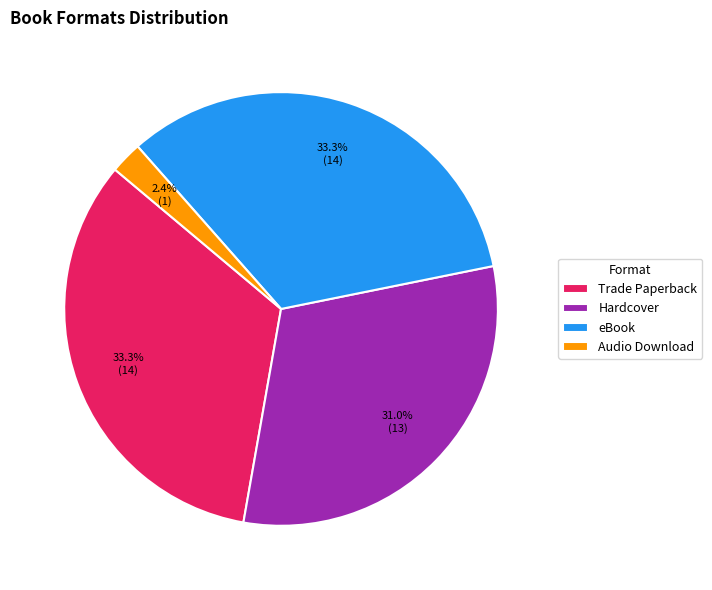

Count the number of slices in the pie.

4